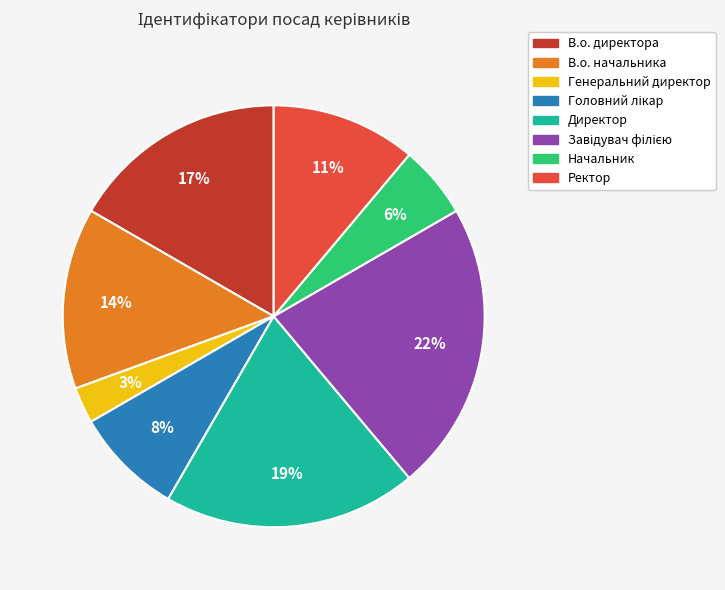

Does any single category account for the majority?

No